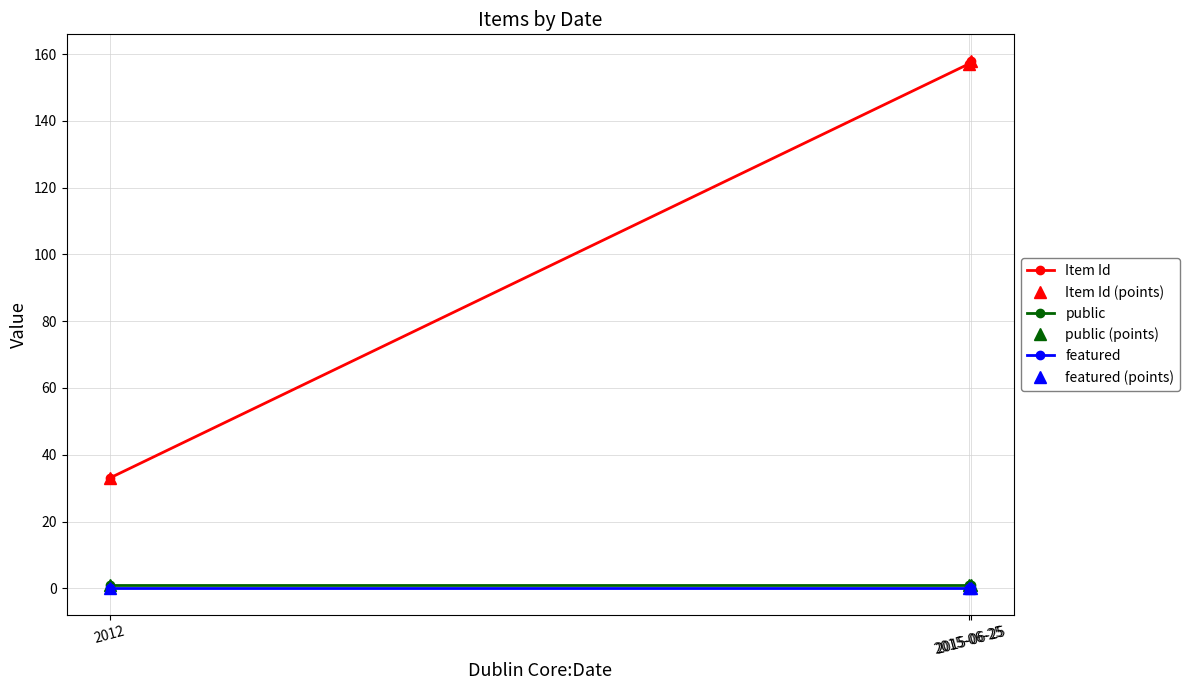

How many lines are shown in the chart?

6